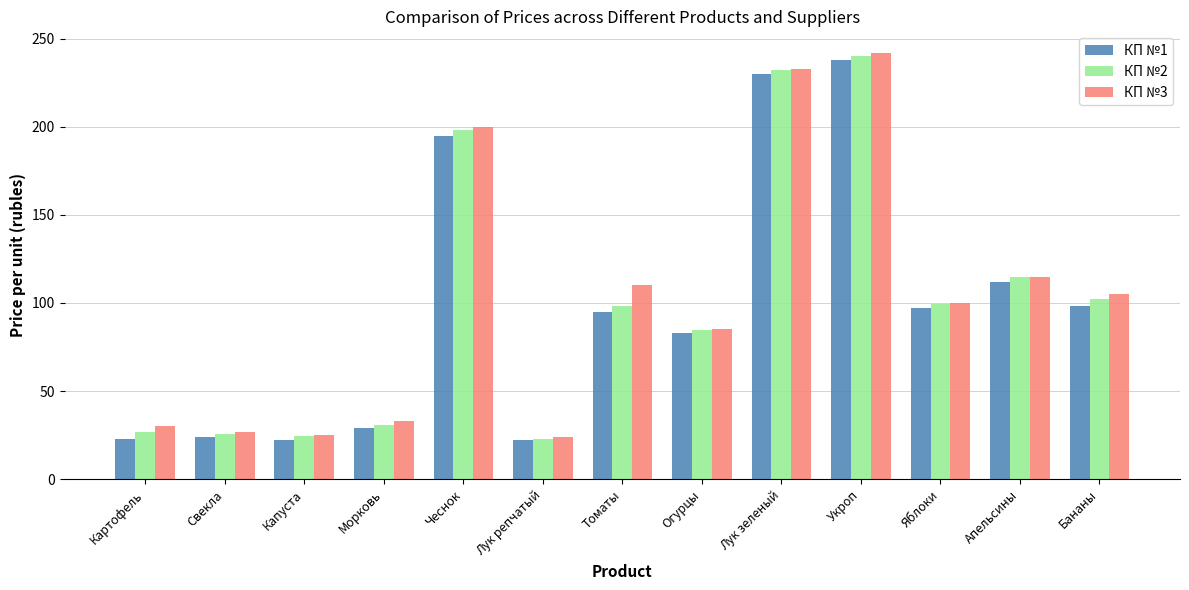

Count the number of categories in the chart.

13